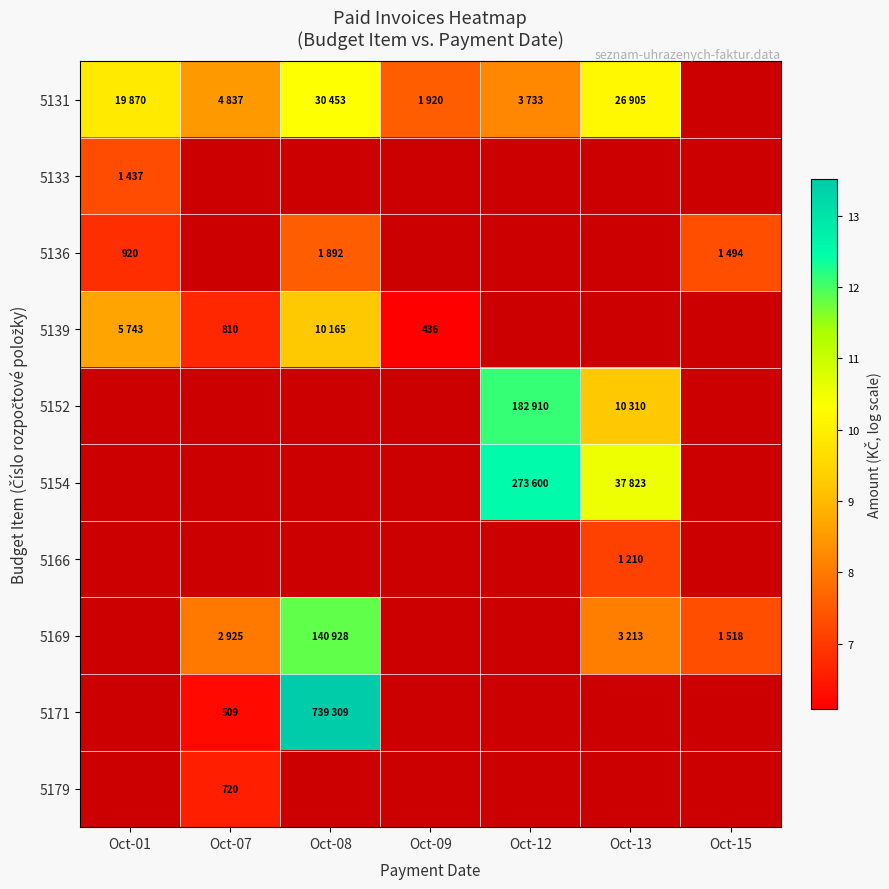

What is the difference between the highest and lowest values at Oct-13?

3.4